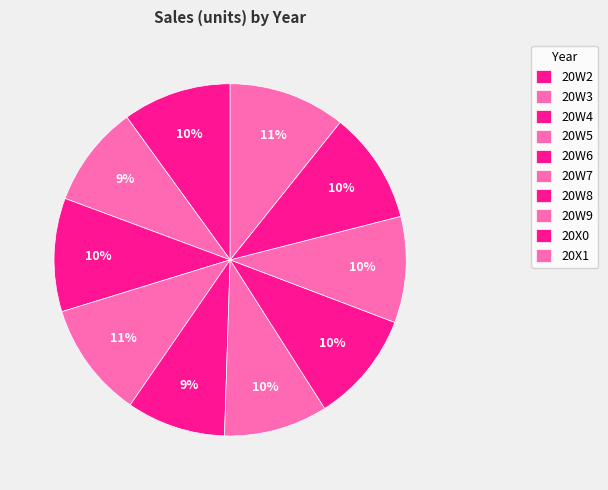

How many segments does this pie chart have?

10